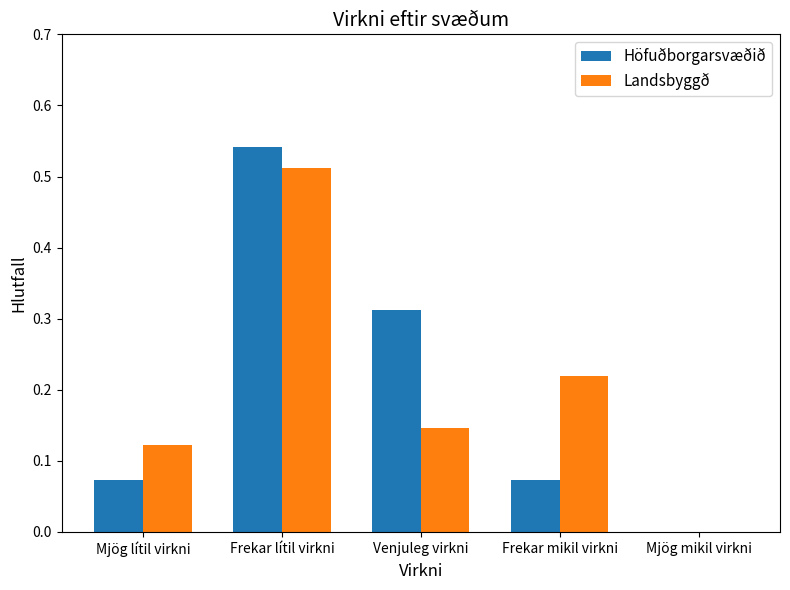

At which category is the sum across all series the highest?

Frekar lítil virkni